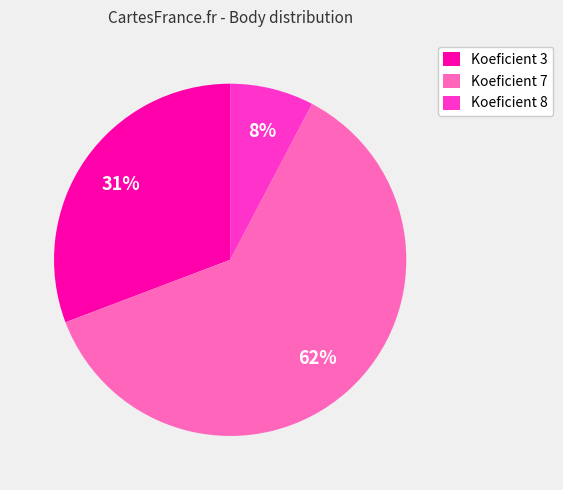

The Koeficient 8 slice represents 1% of the pie. True or false?

False